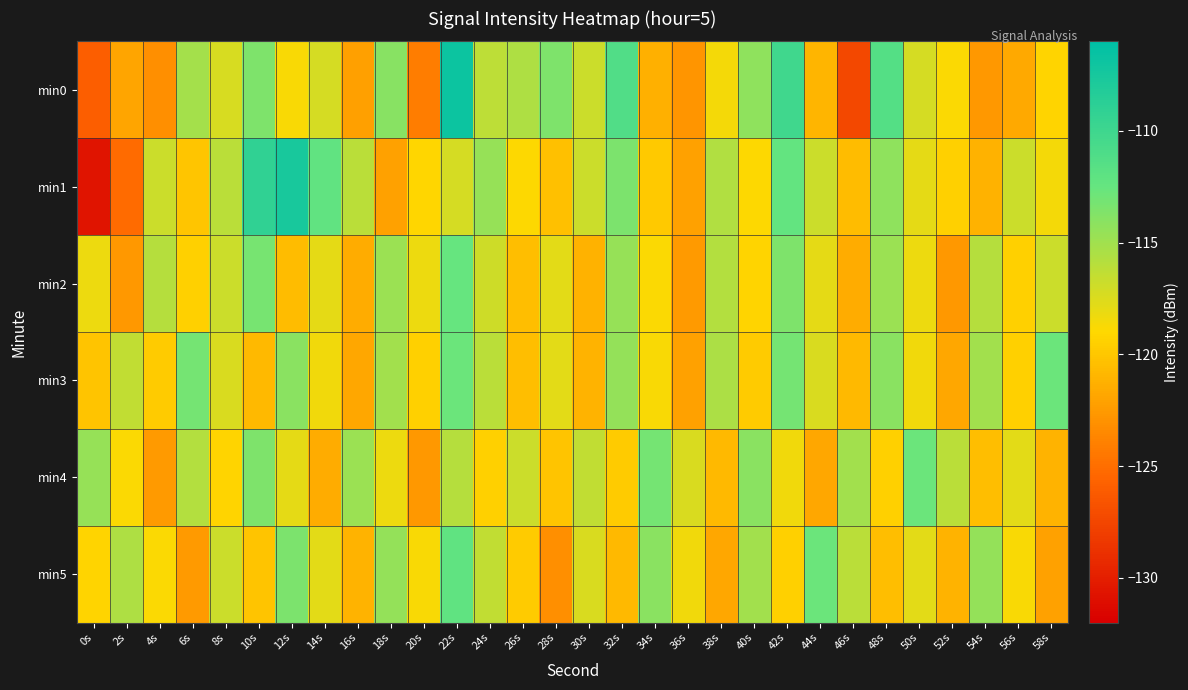

Which category has the highest value across all series?

22s